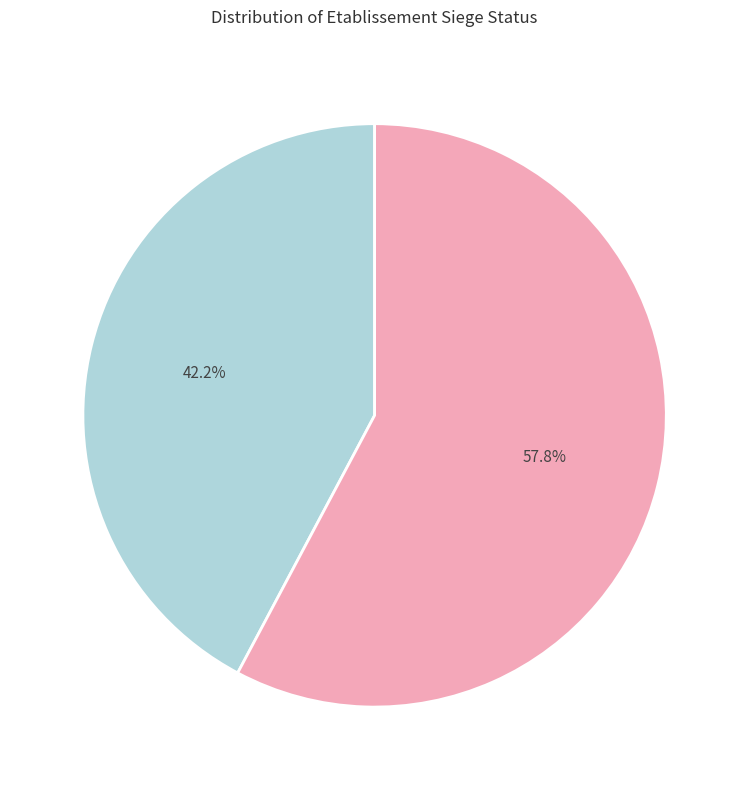

Does any single category account for the majority?

Yes